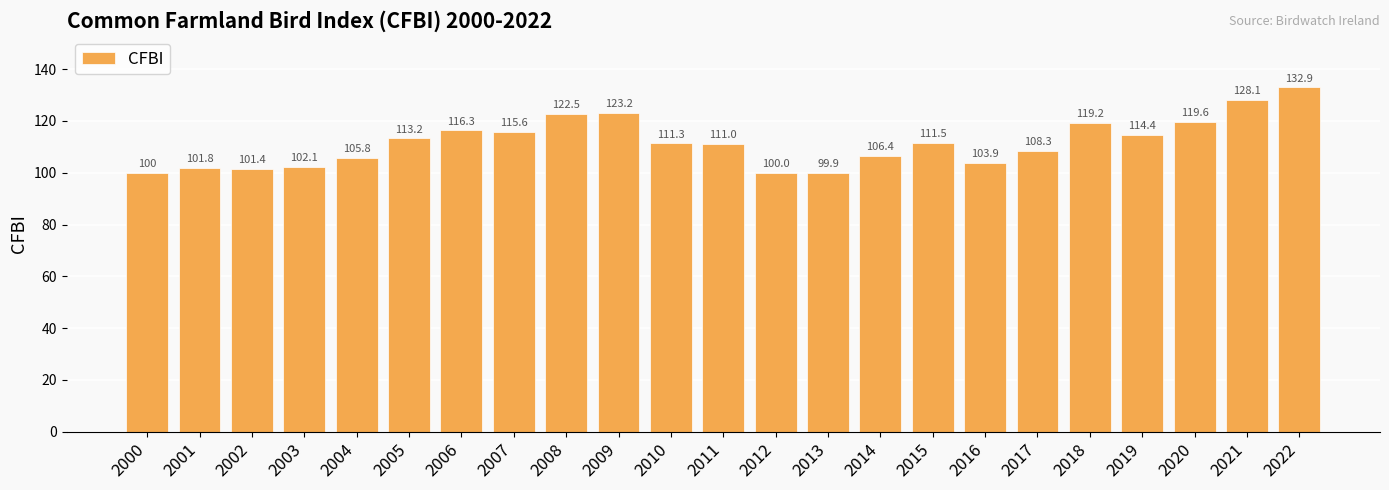

What is the value of the 20th bar from the left?

114.4